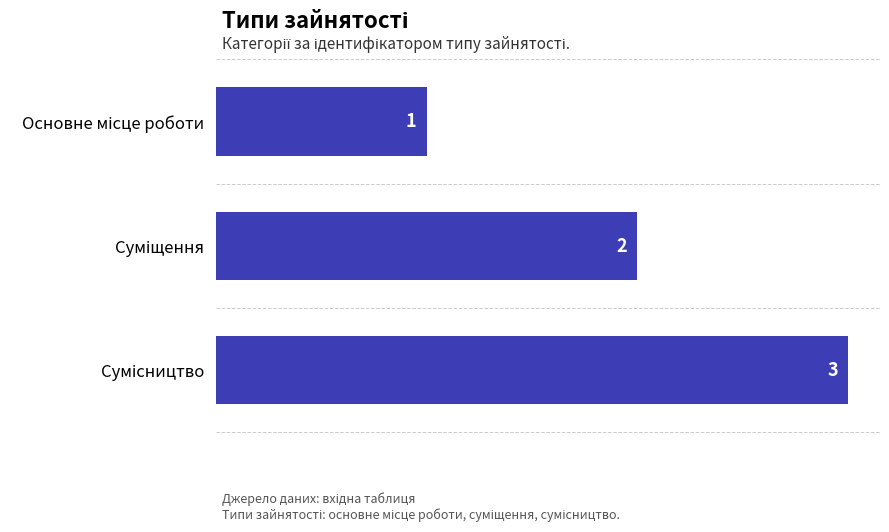

What is the maximum value shown in the chart?

3